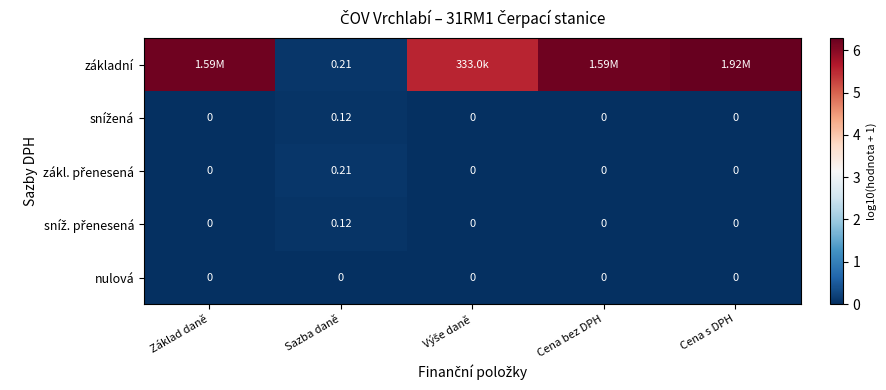

Count the sníž. přenesená values in the range 0 to 1.

5